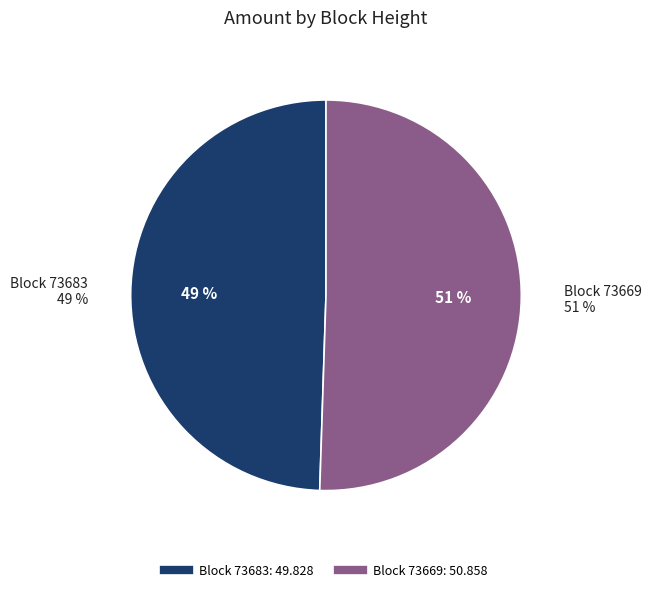

Rank the categories by value from lowest to highest.

73683, 73669